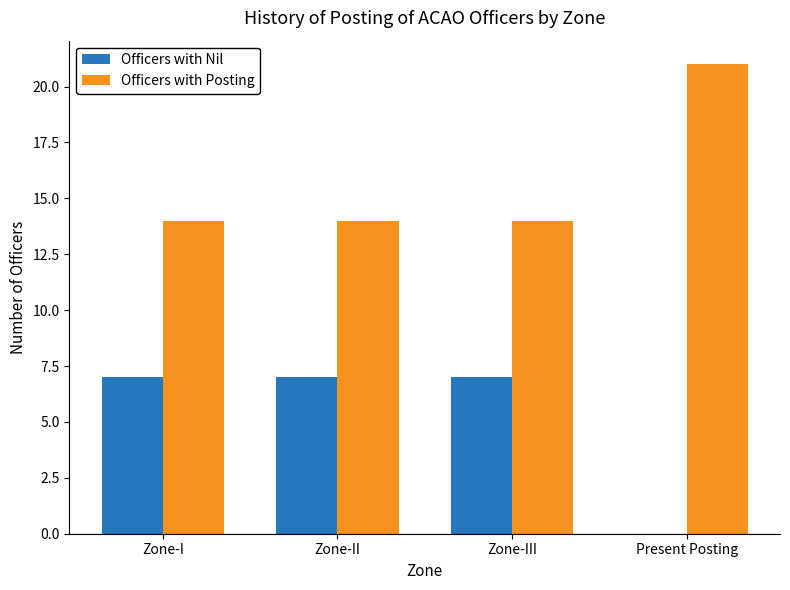

Which series has the largest total across all categories?

Officers with Posting